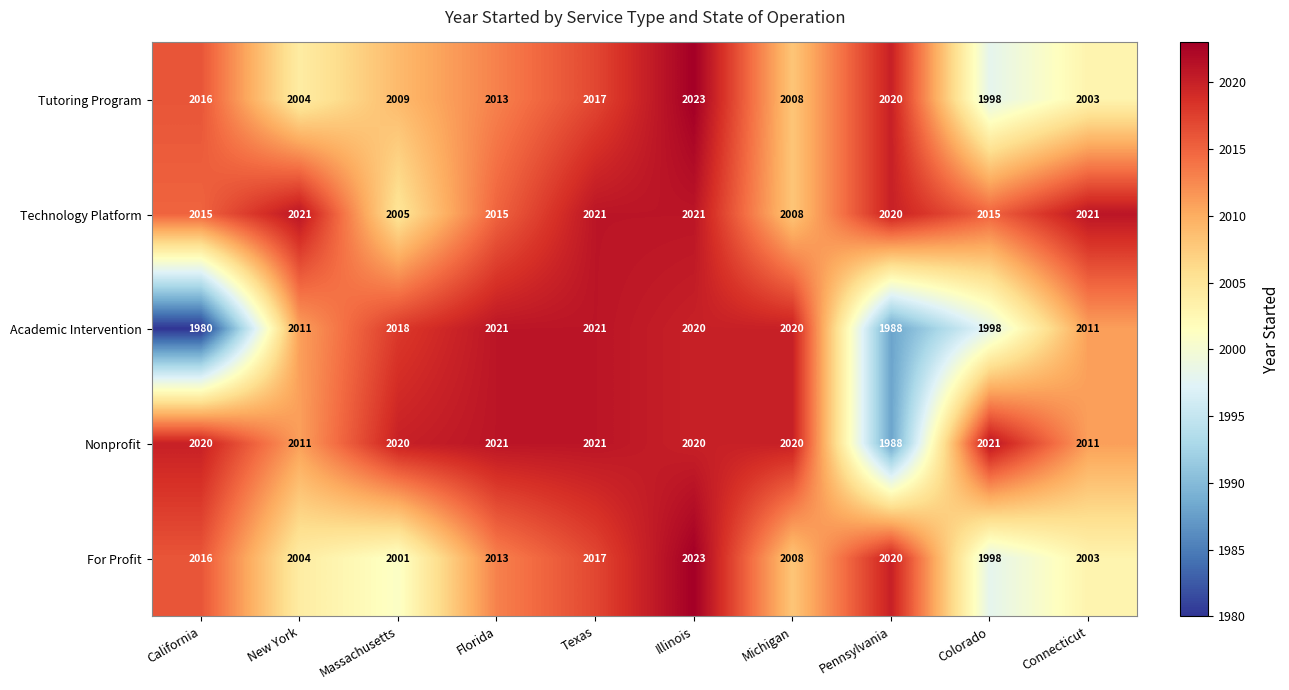

The value of Tutoring Program at Michigan is 3430. True or false?

False